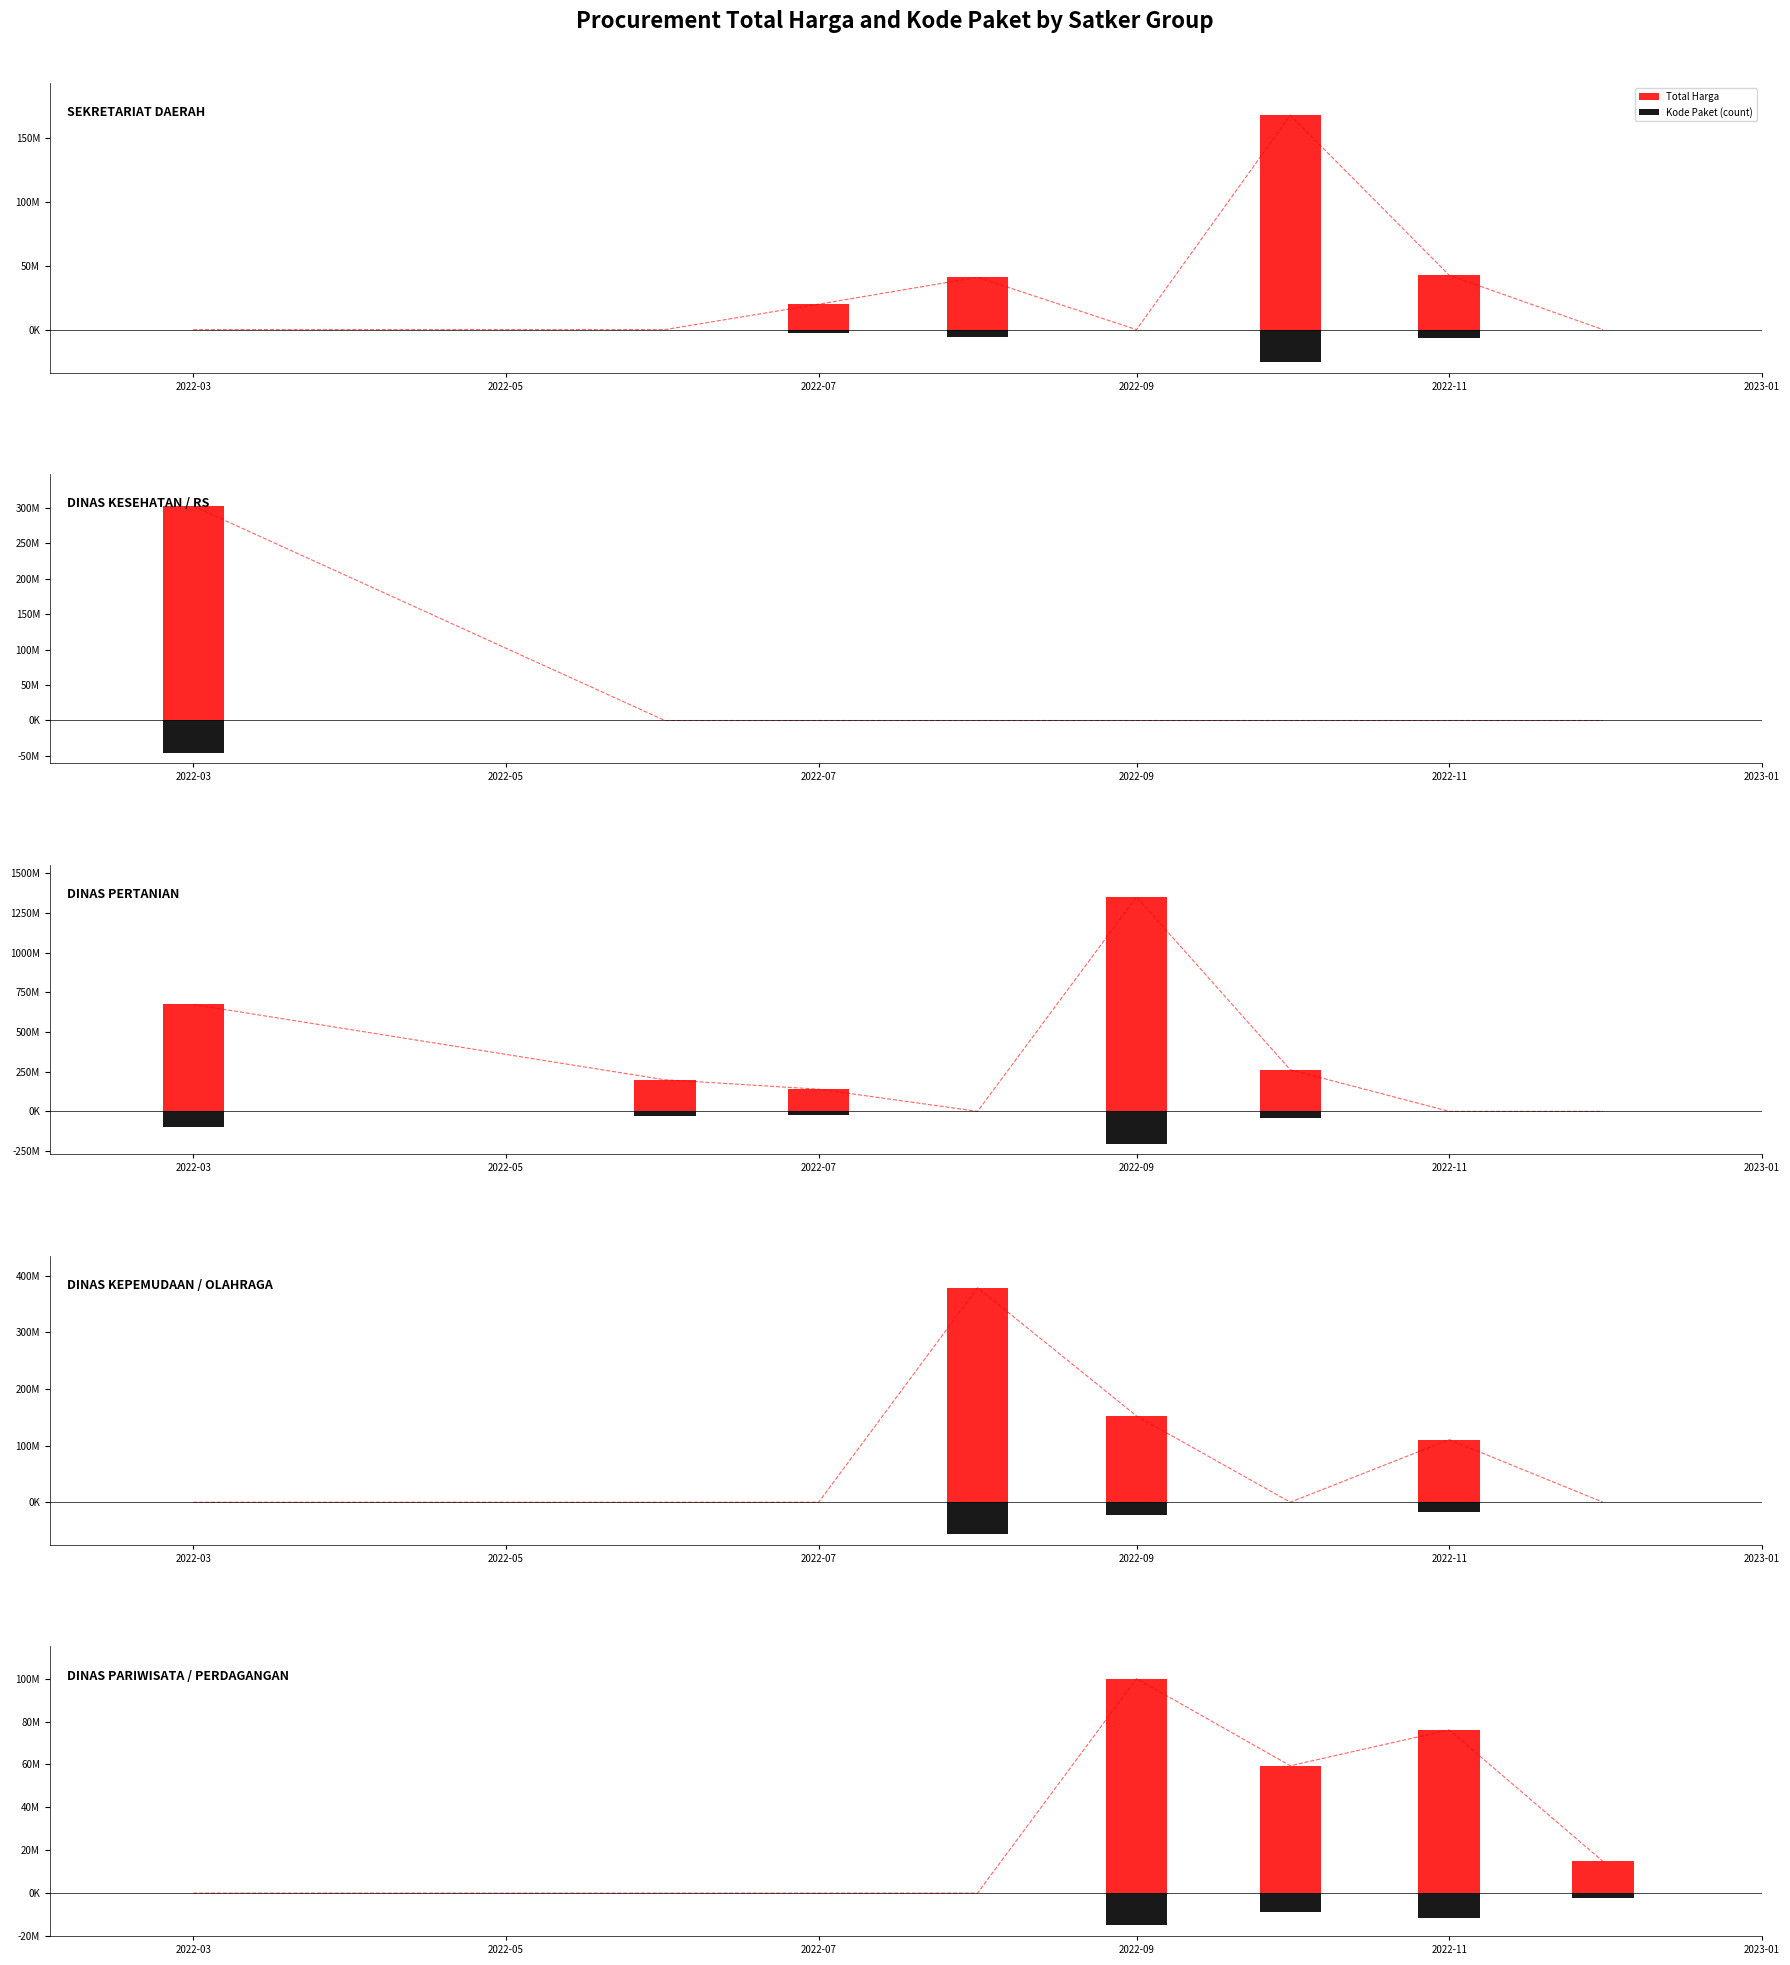

Does the chart contain any negative values?

Yes